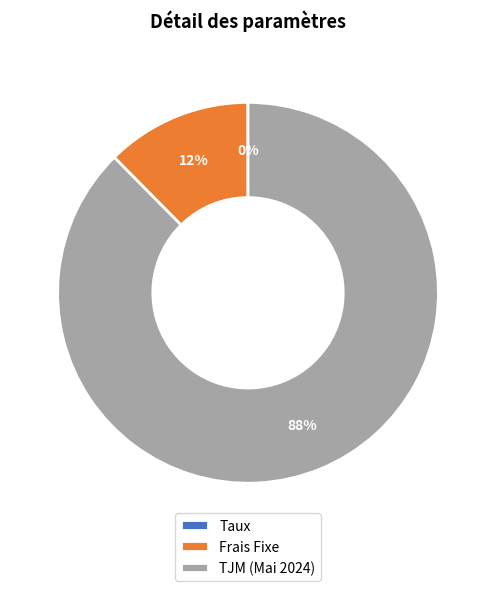

Which slice is the largest?

TJM (Mai 2024)